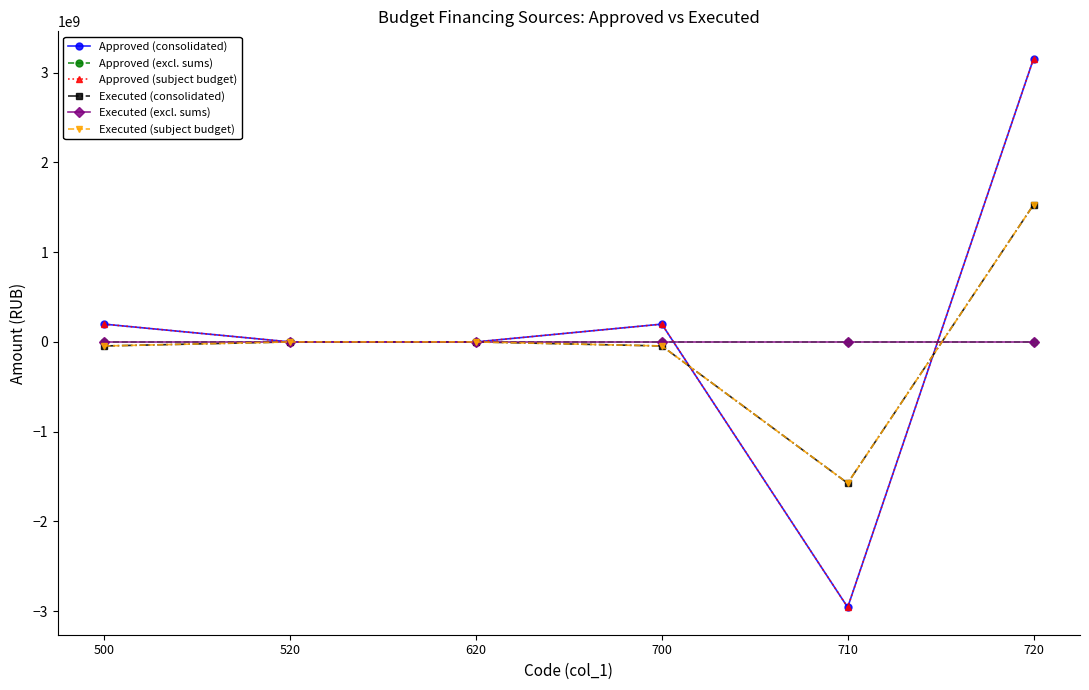

Which series ends up on top after the final intersection of Executed (subject budget) and Approved (excl. sums)?

Executed (subject budget)